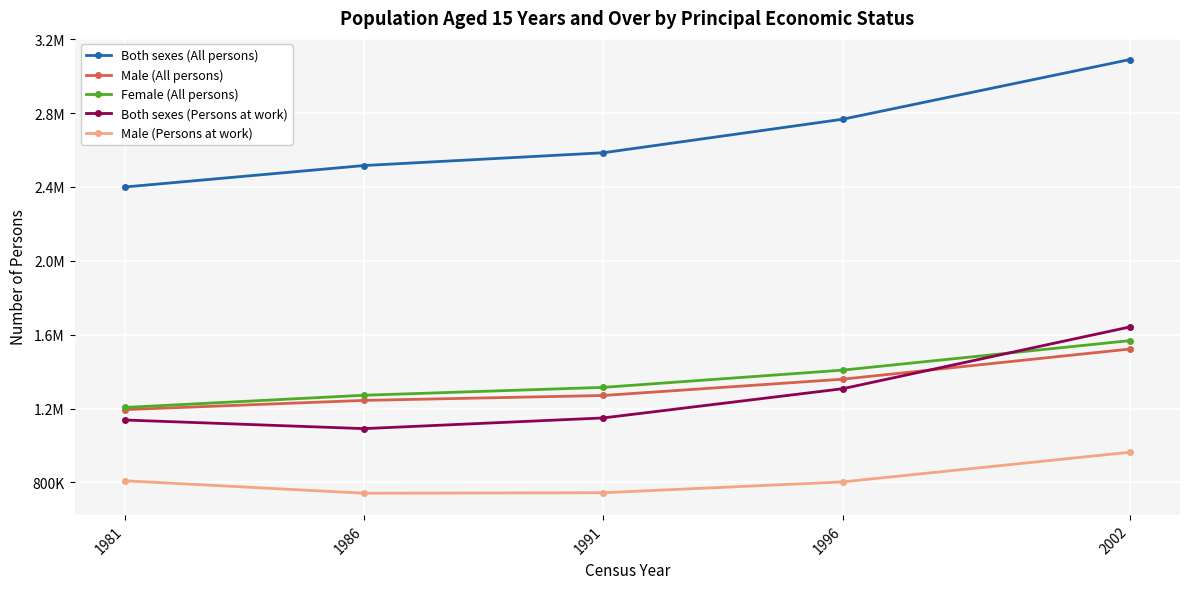

Which series has the largest total across all categories?

Both sexes (All persons)